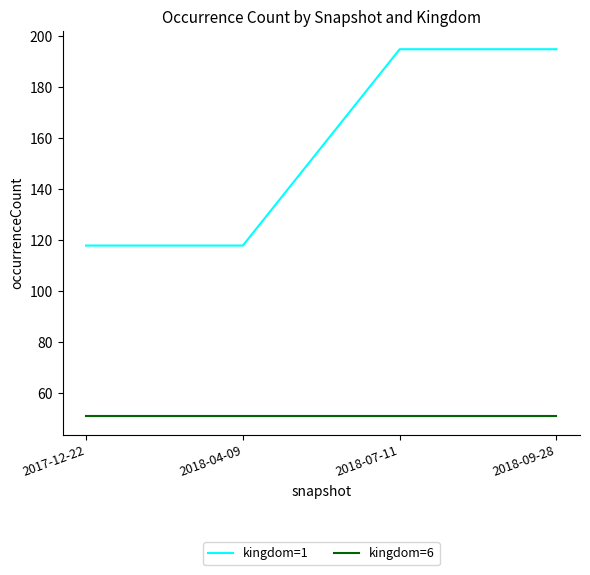

True or false: kingdom=1 and kingdom=6 cross at least once.

False